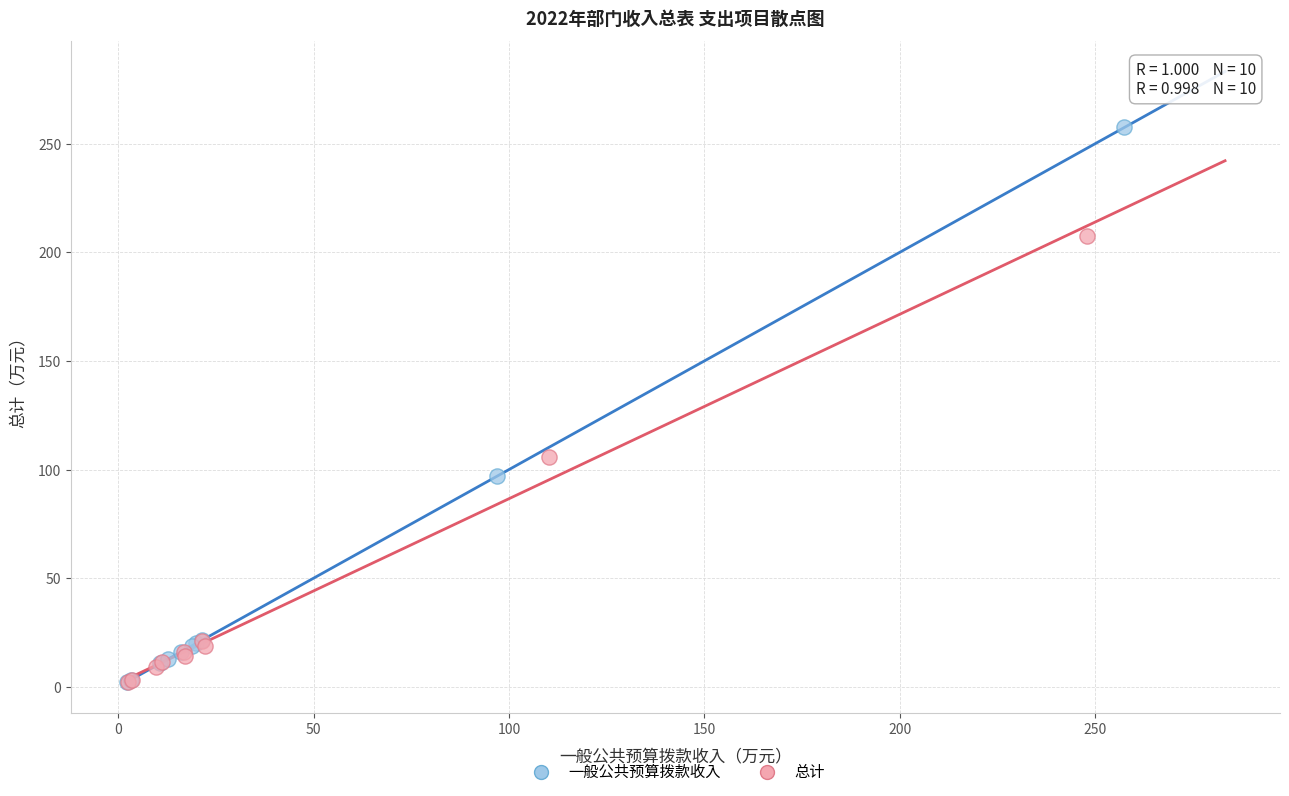

Which series has the largest Y range (max minus min)?

一般公共预算拨款收入